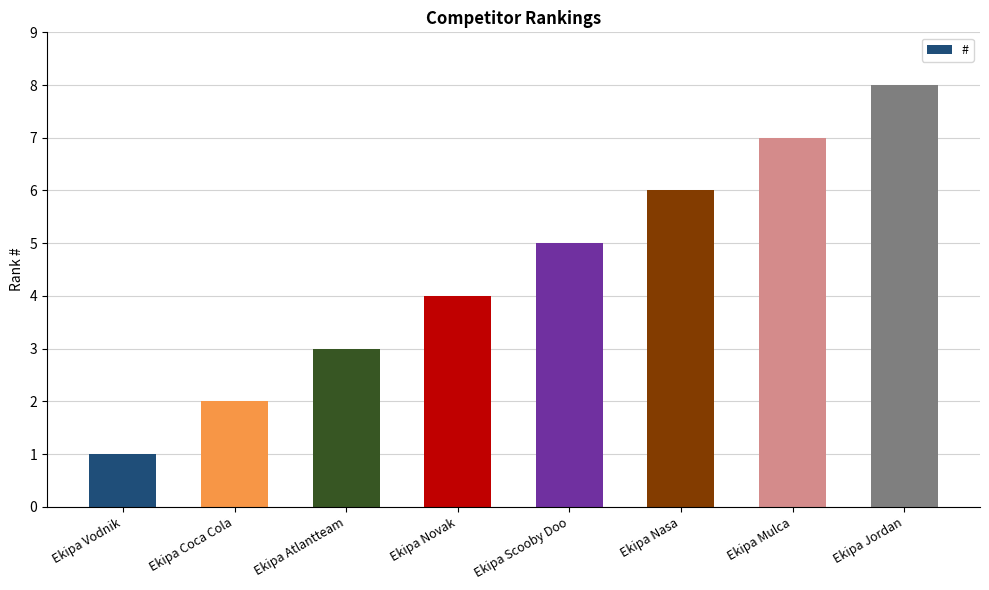

What is the value of the 4th bar from the left?

4